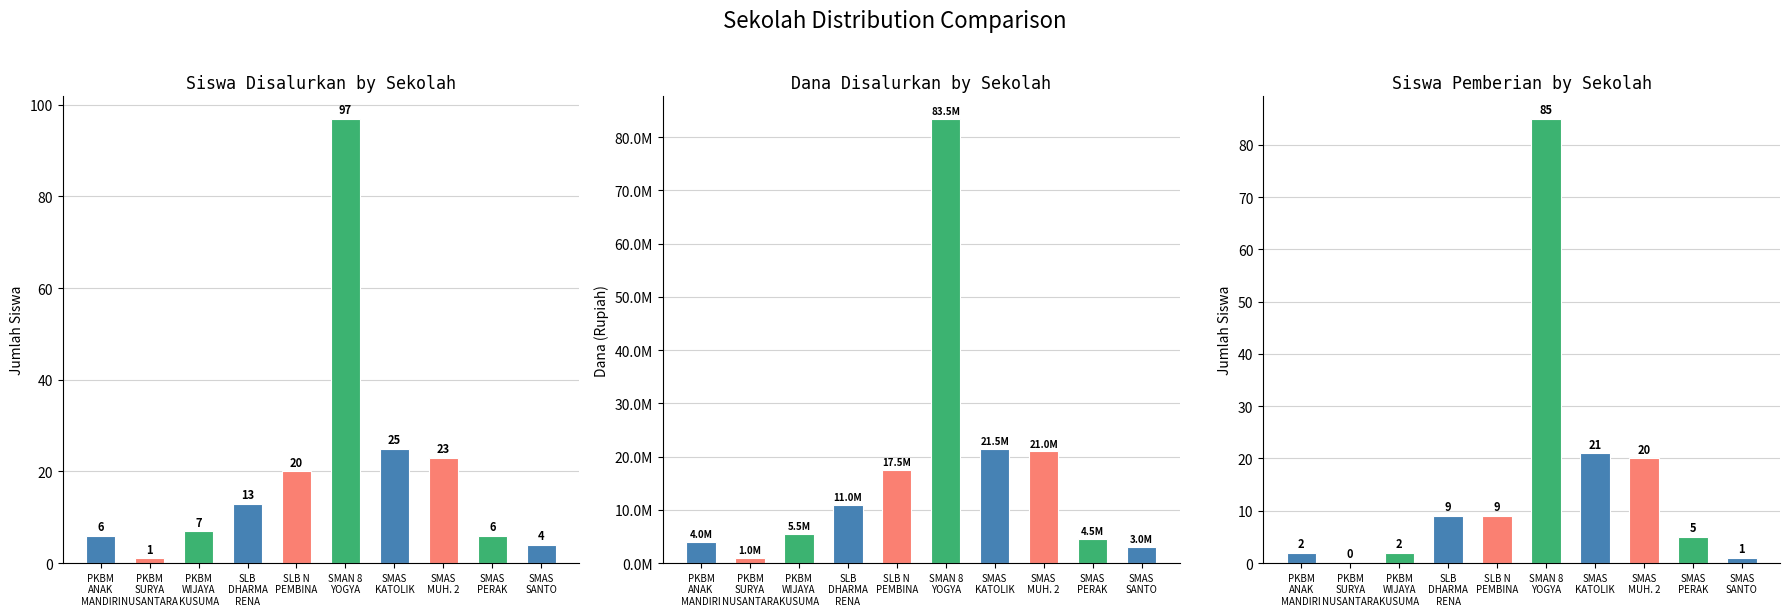

The value of Siswa Disalurkan at PKBM
WIJAYA
KUSUMA is 2. True or false?

False